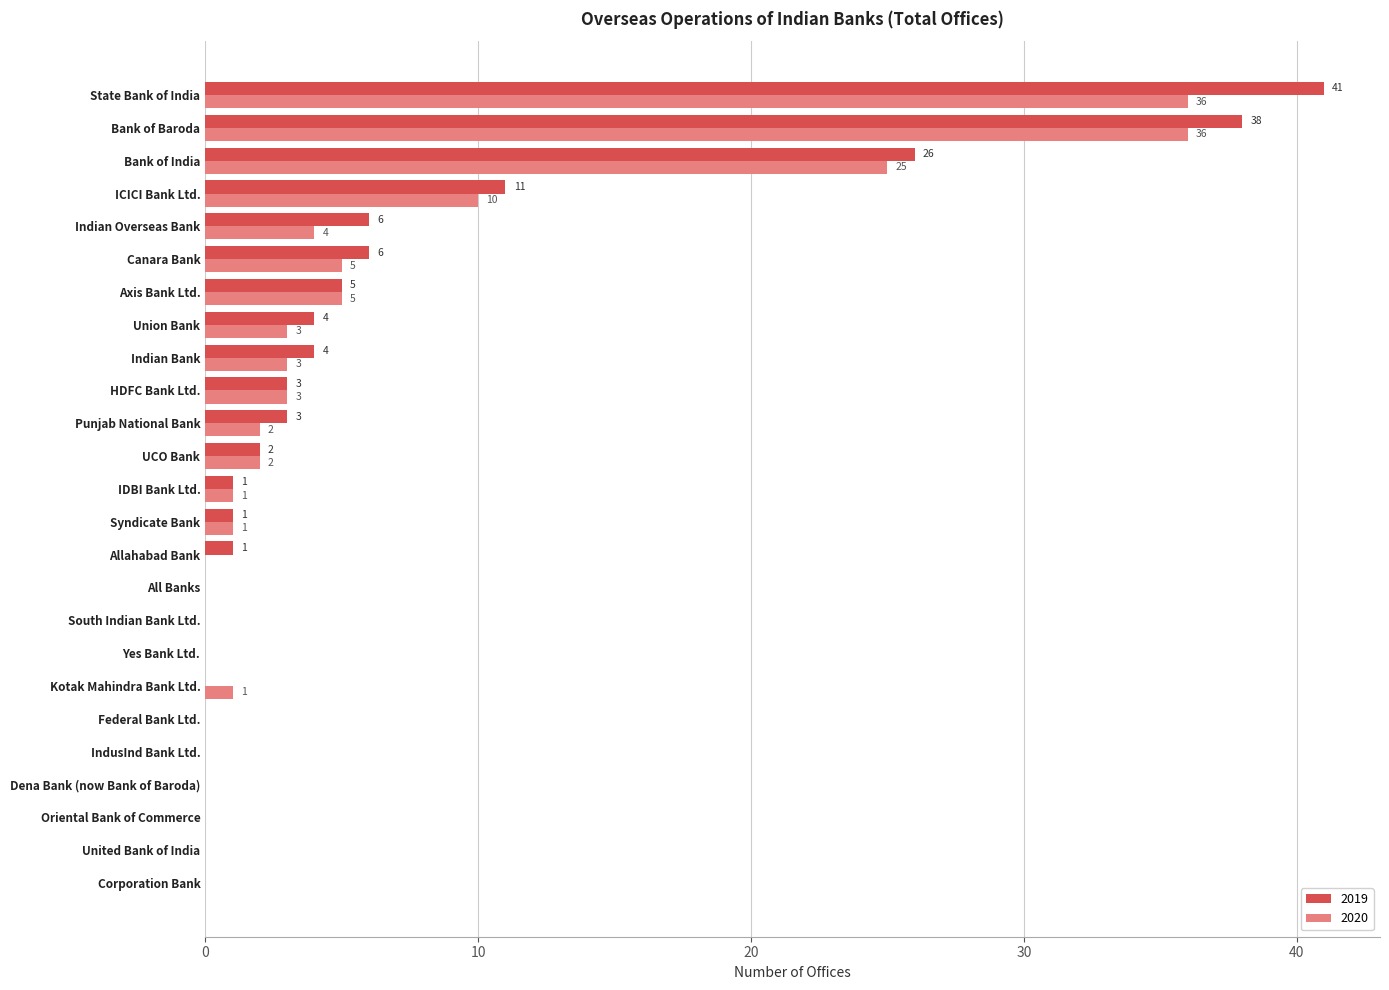

What is the maximum value for 2019?

41